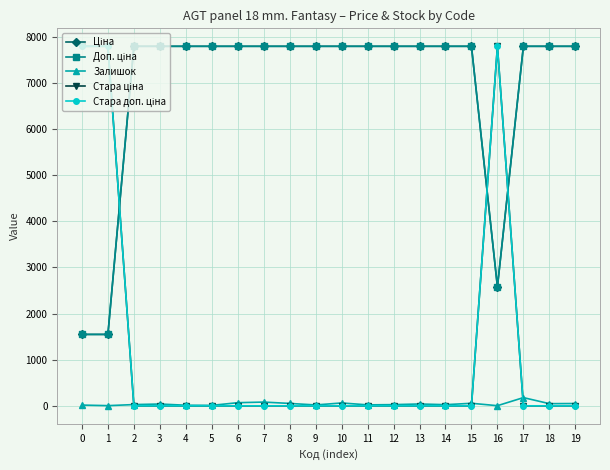

How many intersections are there between Стара доп. ціна and Залишок?

3